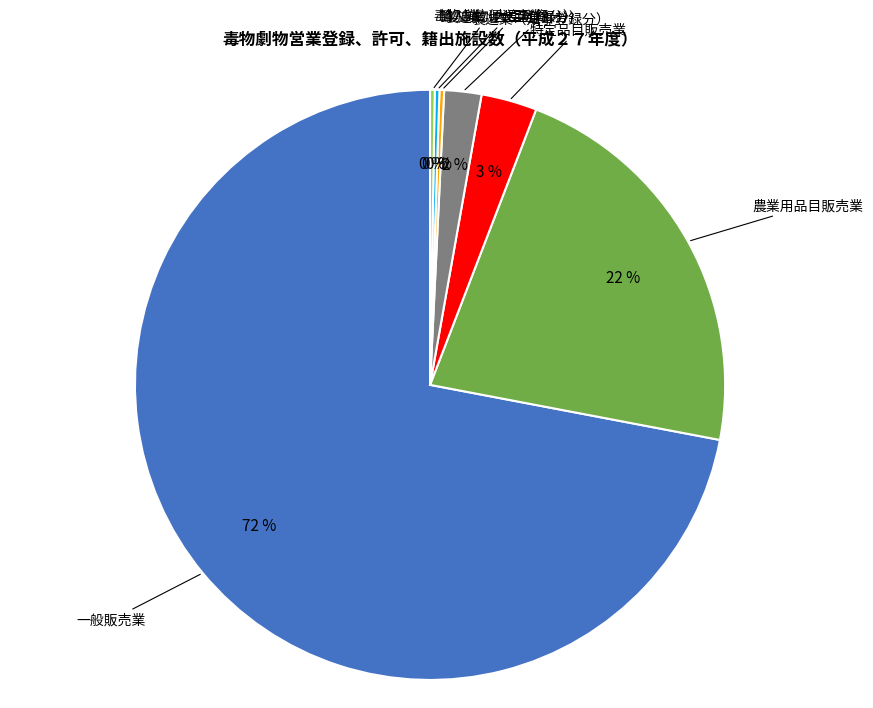

Does any single category account for the majority?

Yes